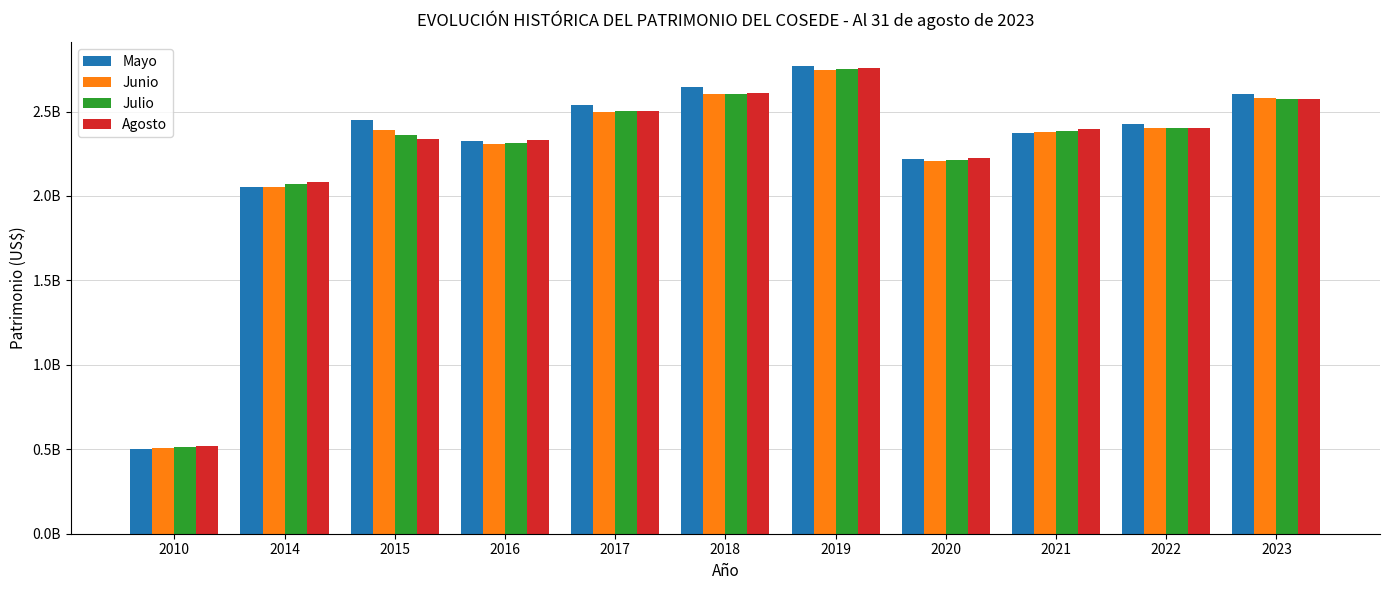

Are the bars grouped side by side (vs. stacked)?

Yes